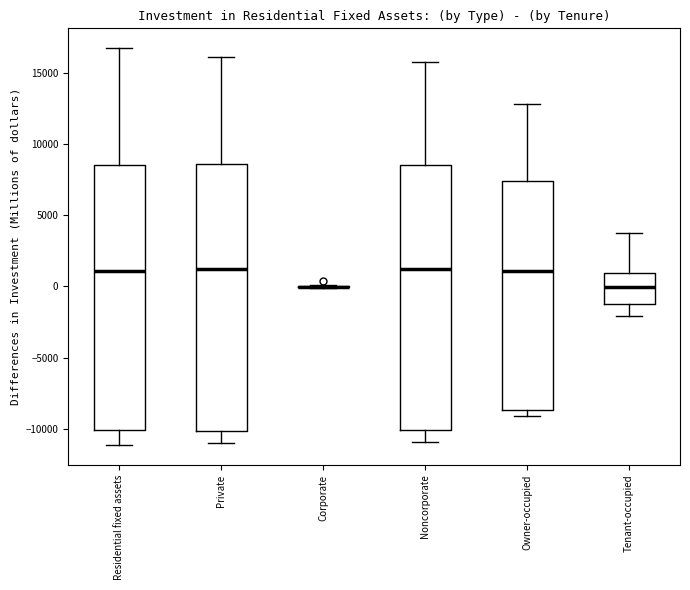

Reading left to right, read every box against the y-axis: the position of its median line, the range the box covers, and the ends of its whiskers. The values are not printed on the chart, so give them approximately, as read against the axis.

Residential fixed assets: median 1000, box -10000 to 8500, whiskers -11000 to 16500
Private: median 1000, box -10000 to 8500, whiskers -11000 to 16000
Corporate: box collapsed to a line at 0, whiskers 0 to 0
Noncorporate: median 1000, box -10000 to 8500, whiskers -11000 to 15500
Owner-occupied: median 1000, box -8500 to 7500, whiskers -9000 to 13000
Tenant-occupied: median 0, box -1500 to 1000, whiskers -2000 to 3500